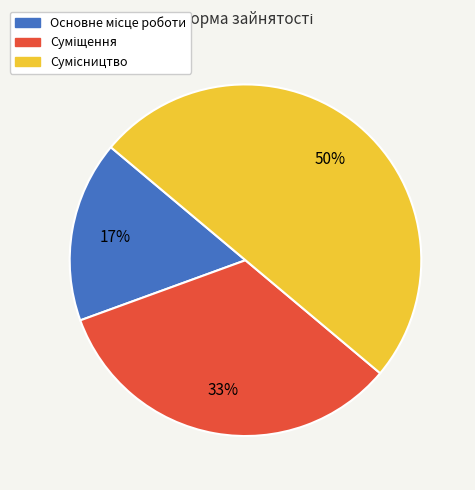

To the nearest percent, what is the difference between the largest and smallest slice percentages?

33%